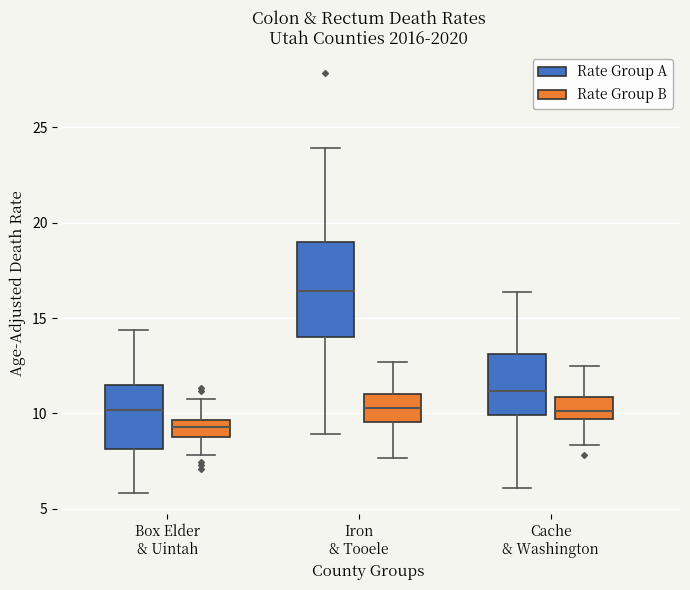

Where does the upper whisker of the box for Cache & Washington (Rate Group A) end on the y-axis? The values are not printed on the chart, so give them approximately, as read against the axis.

16.5